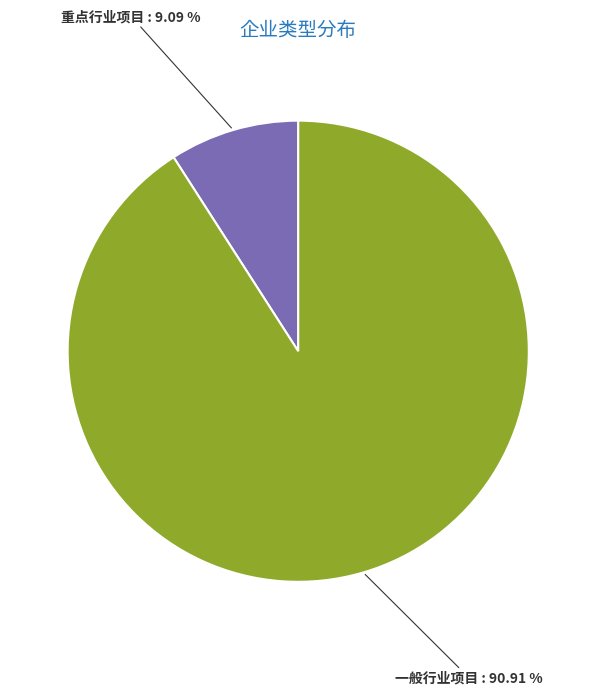

Is there any slice that represents more than half of the pie?

Yes